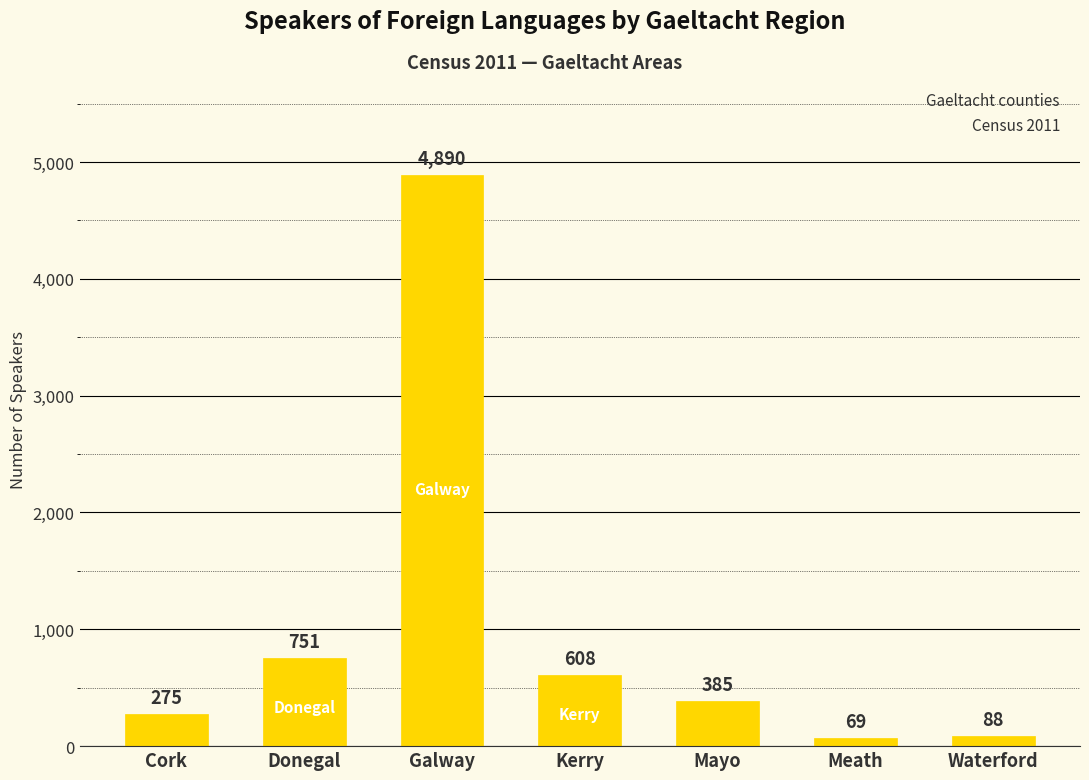

Does the chart contain stacked bars?

No